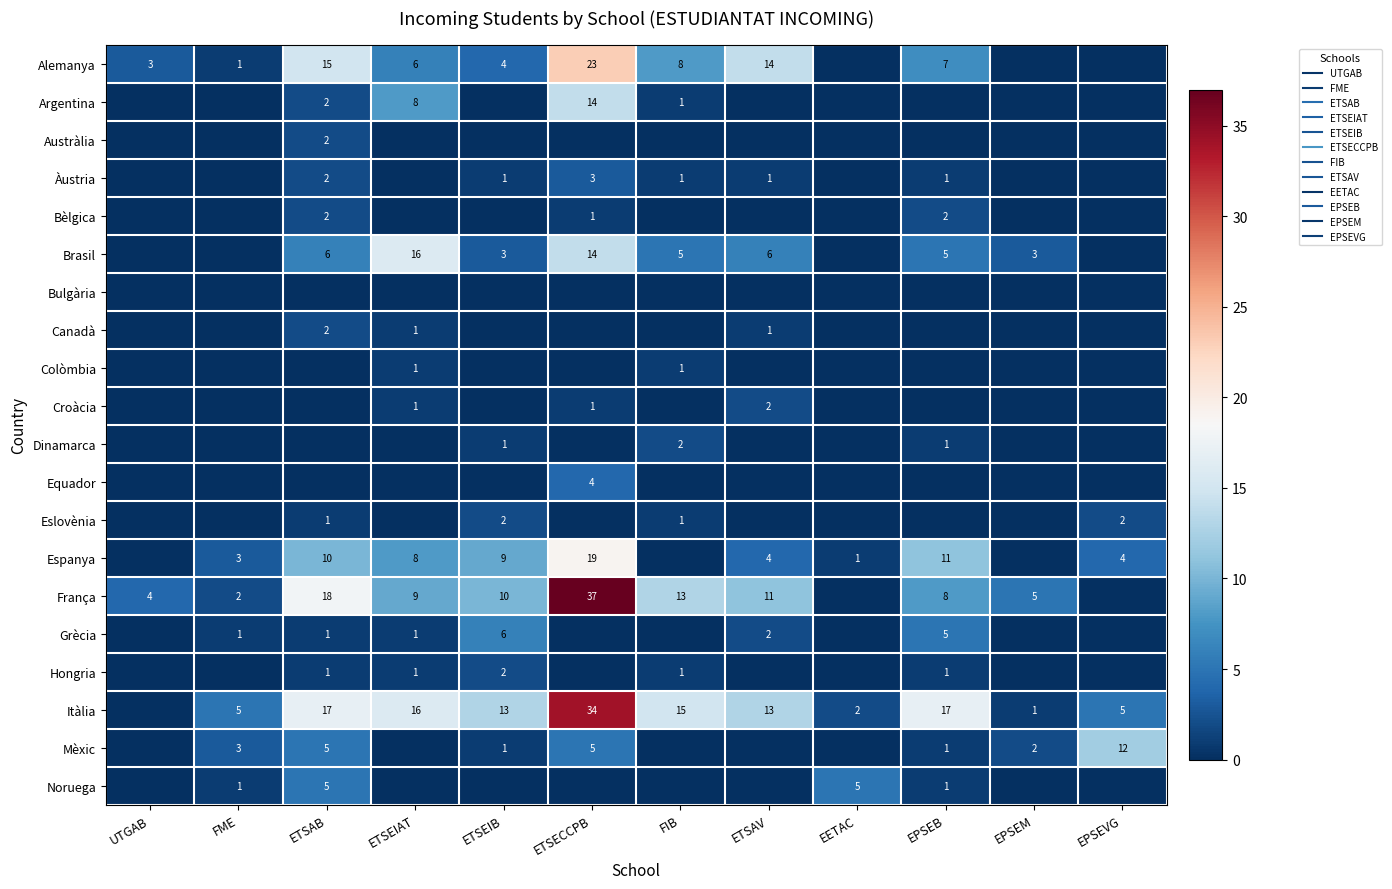

List the series in order of their peak value, highest first.

França, Itàlia, Alemanya, Espanya, Brasil, Argentina, Mèxic, Grècia, Noruega, Equador, Àustria, Austràlia, Bèlgica, Canadà, Croàcia, Dinamarca, Eslovènia, Hongria, Colòmbia, Bulgària